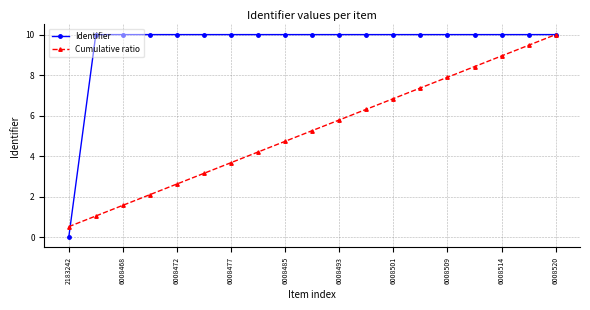

Which series has the widest spread of values?

Identifier